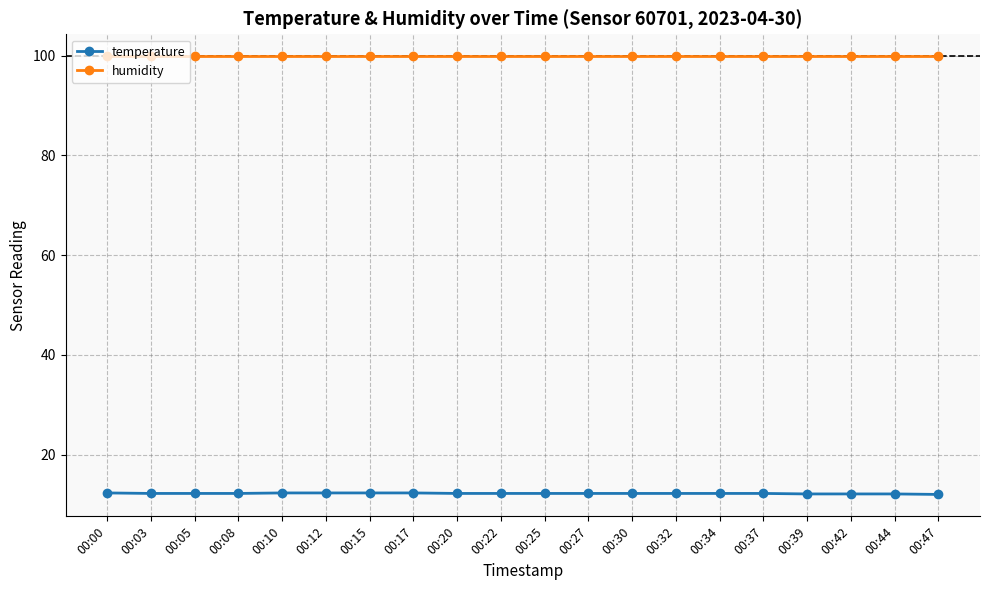

True or false: temperature and humidity intersect in this chart.

False